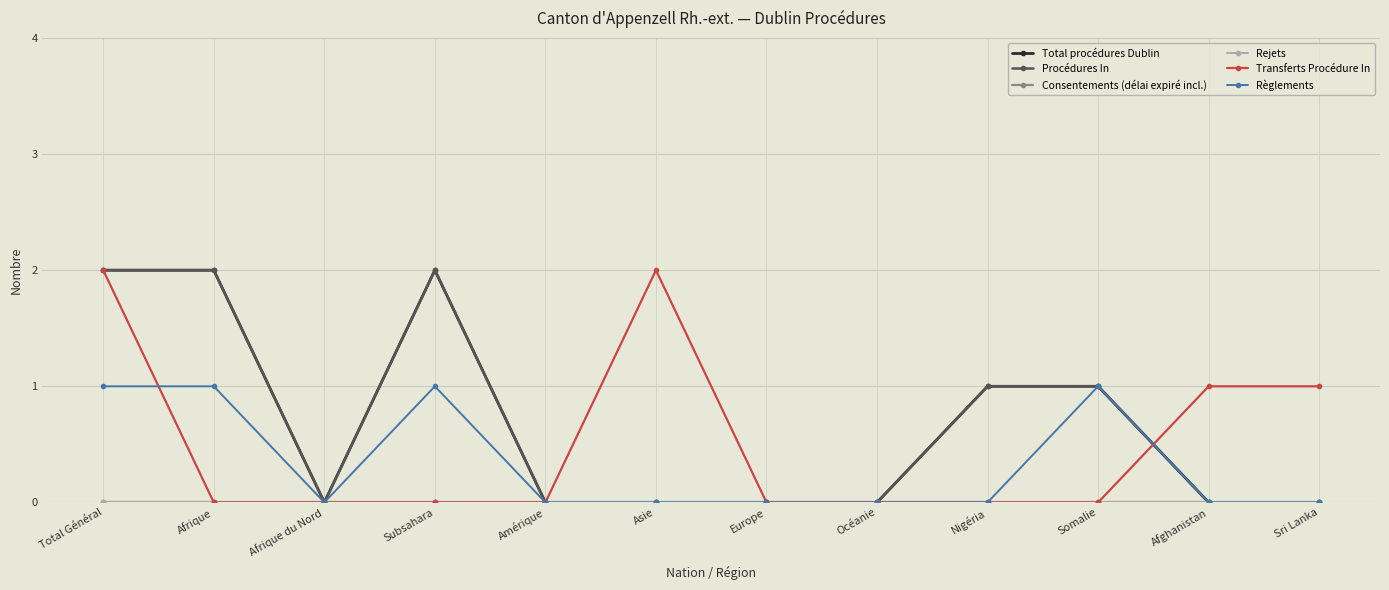

Between which two adjacent categories do Transferts Procédure In and Total procédures Dublin first intersect?

Somalie and Afghanistan